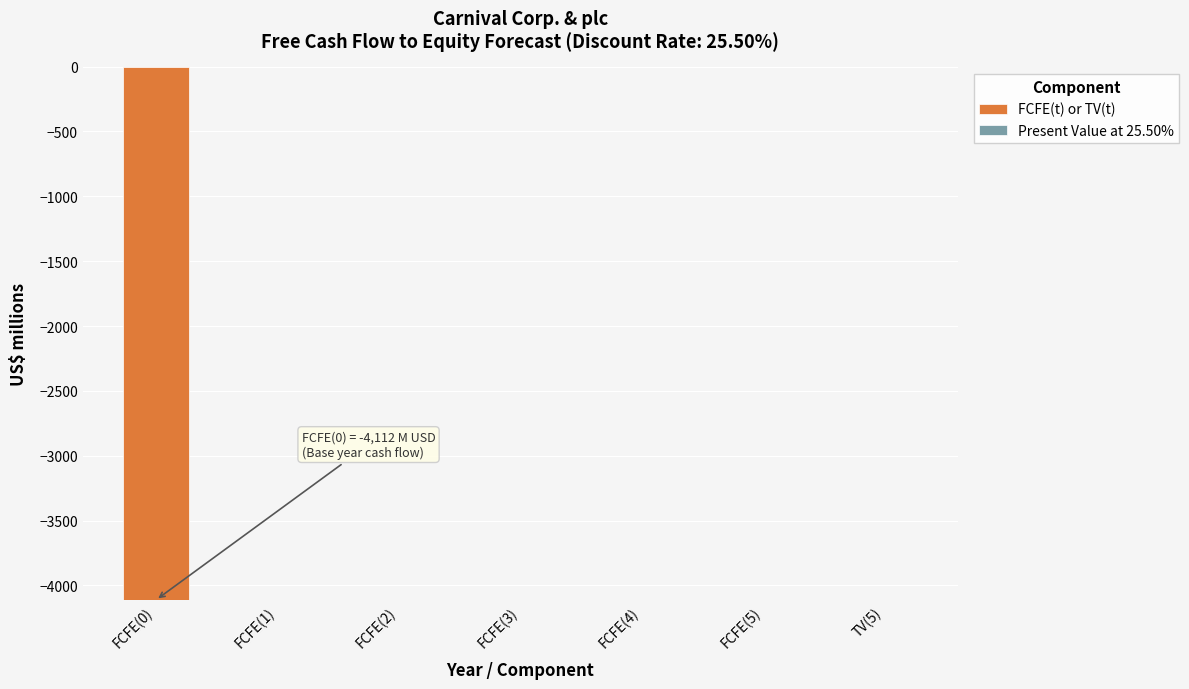

How many data points does each series have?

7